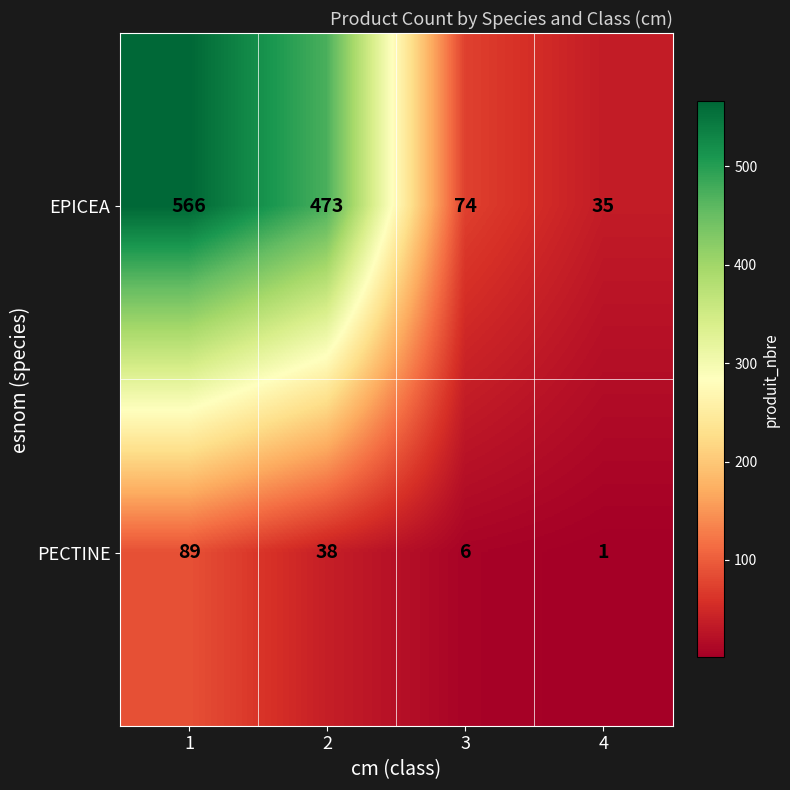

At how many categories does at least one series exceed 354?

2